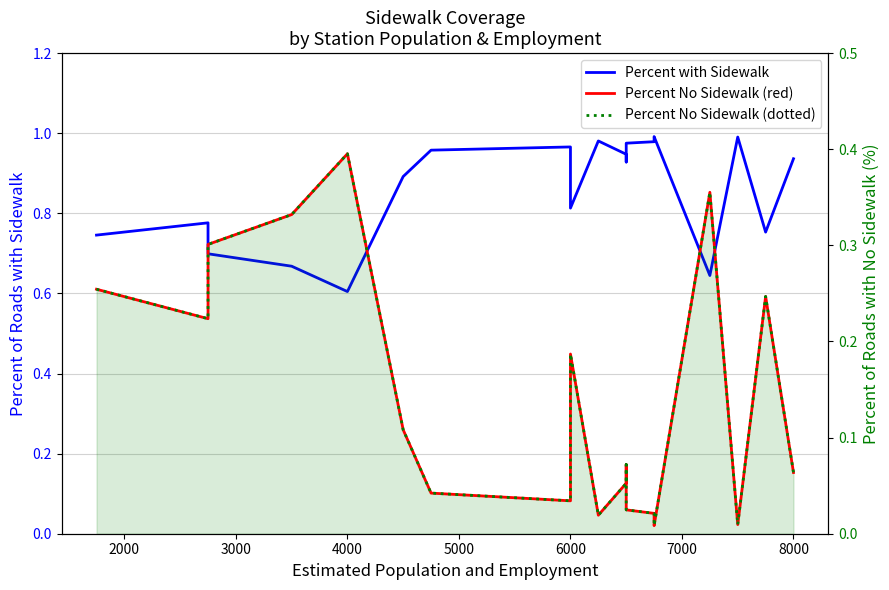

The Percent of Roads with sidewalk on one or more sides series shows 0.4 at 15. True or false?

False